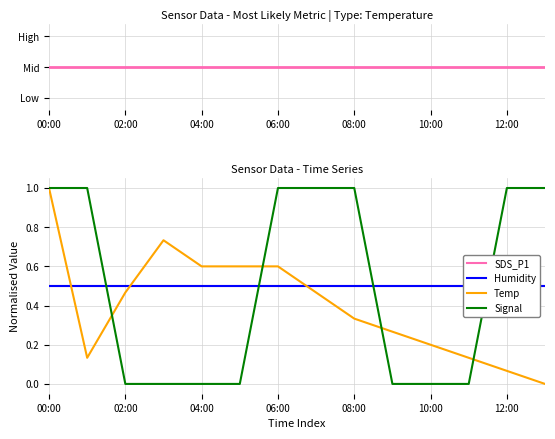

What is the label of the 12th point from the left?

11